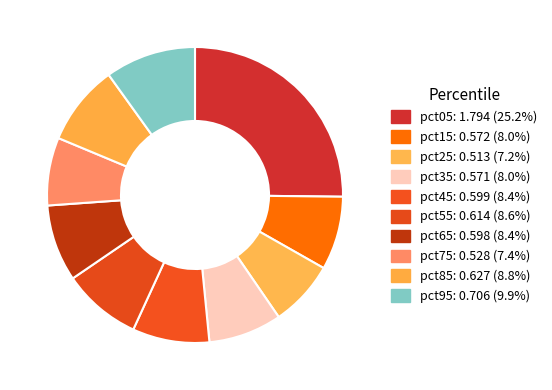

Which category has the biggest portion of the pie?

pct05